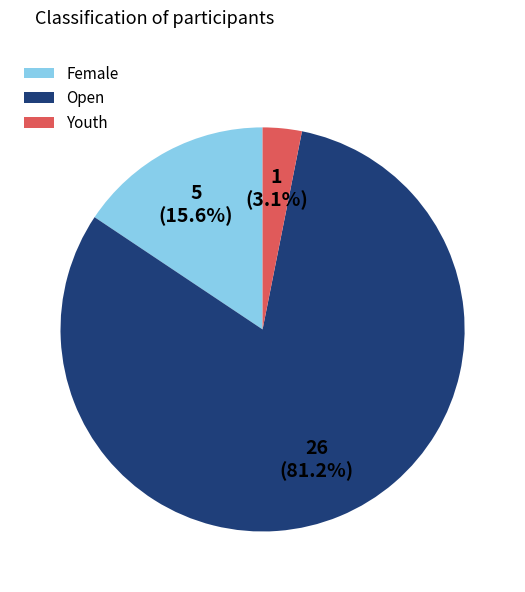

Which slice is the largest?

Open